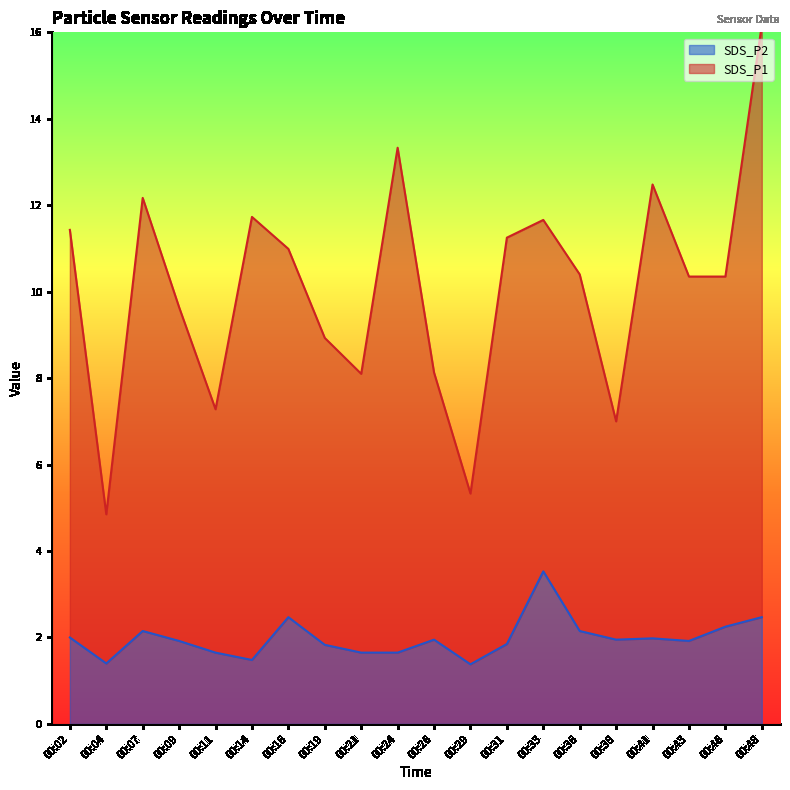

How many values in the SDS_P1 series exceed 10?

12